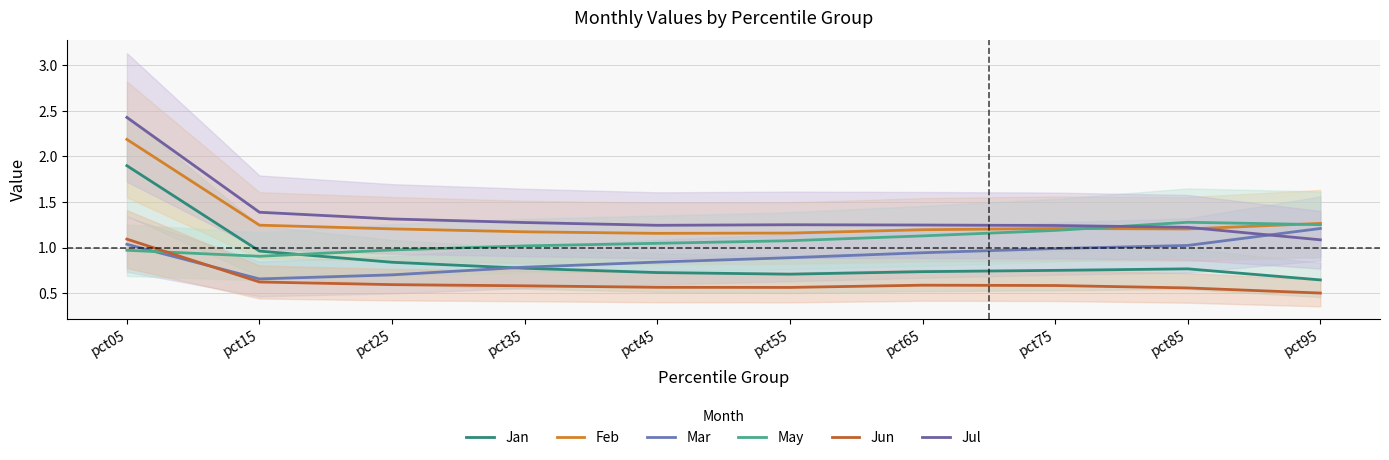

Count the number of categories in the chart.

10